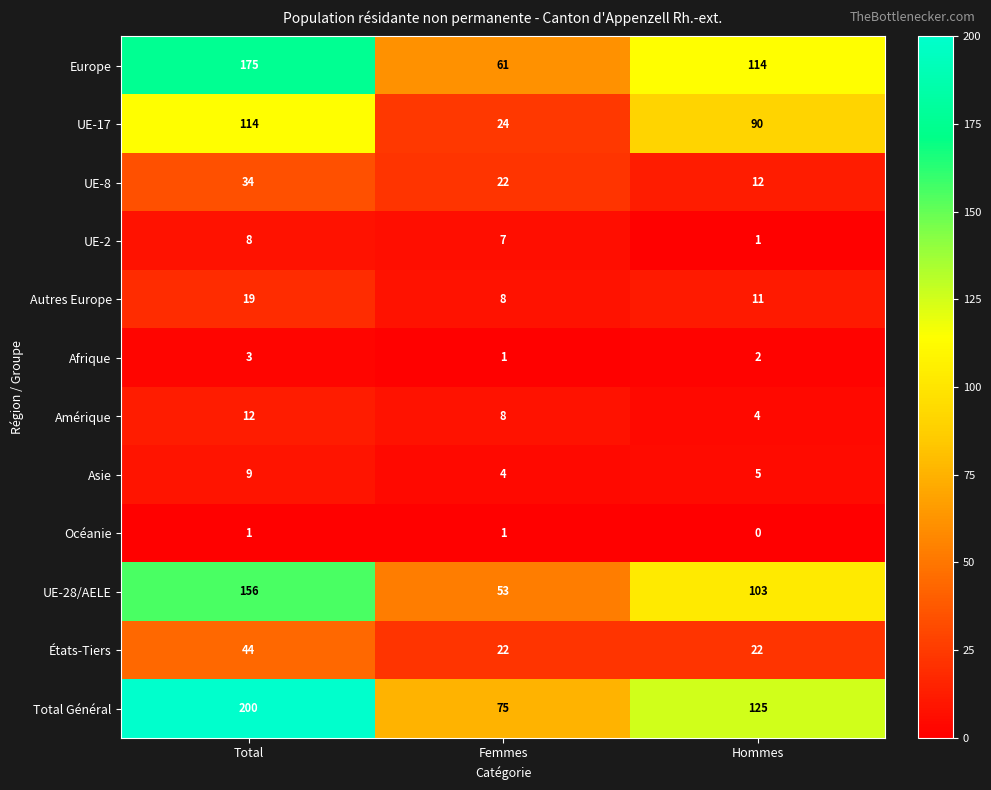

Where does the UE-28/AELE series first go above 103?

Total